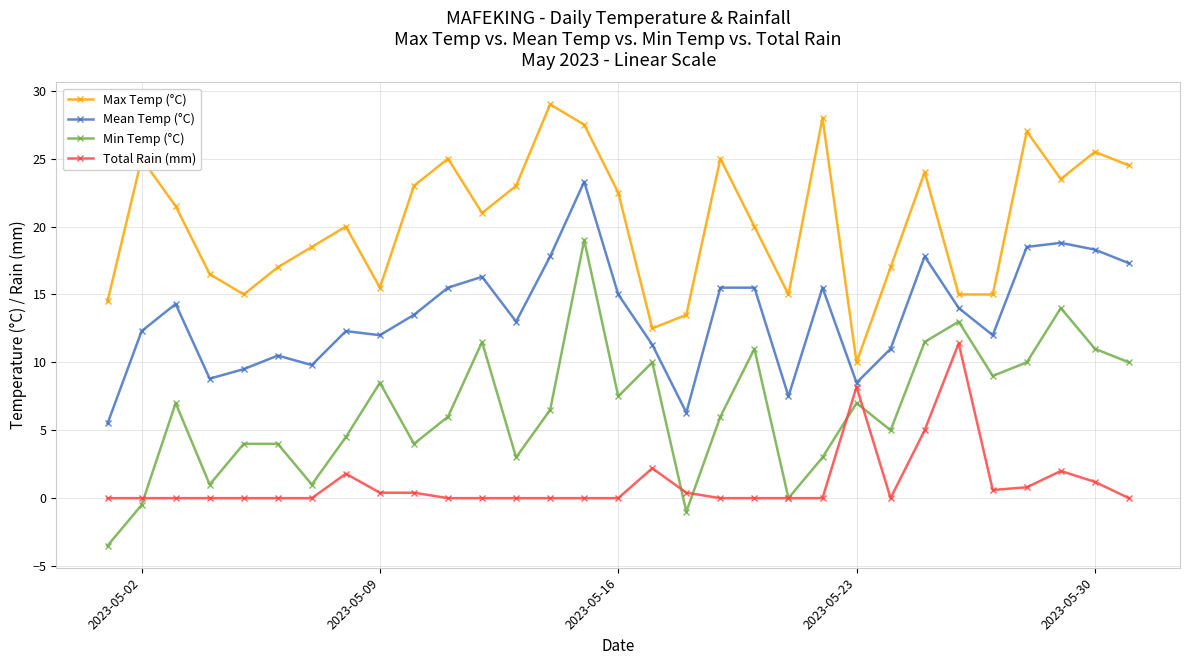

What is the value of the Min Temp (°C) point at the 1st from the left?

-3.5